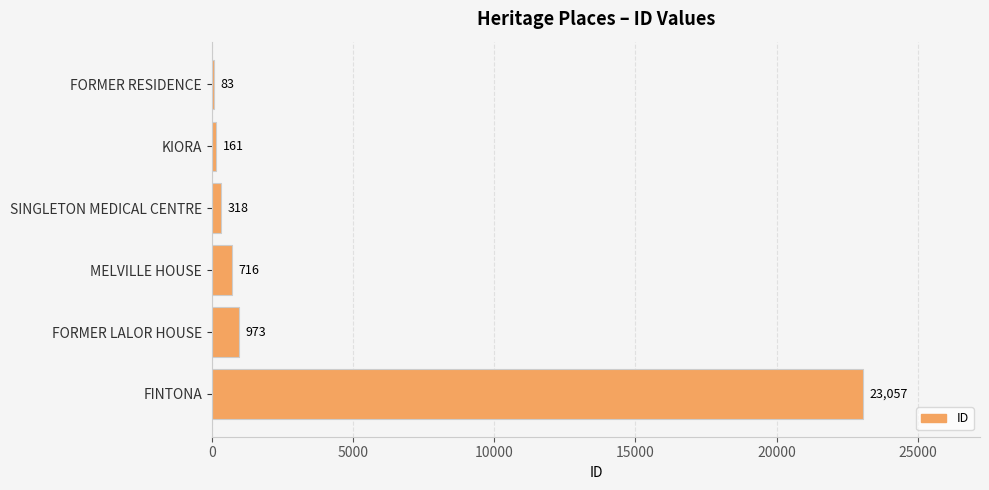

What is the ratio of the value at FINTONA to the value at FORMER LALOR HOUSE?

23.7